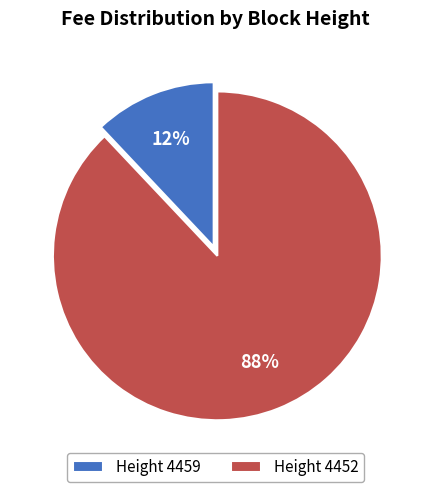

To the nearest percent, what is the average slice percentage?

50%